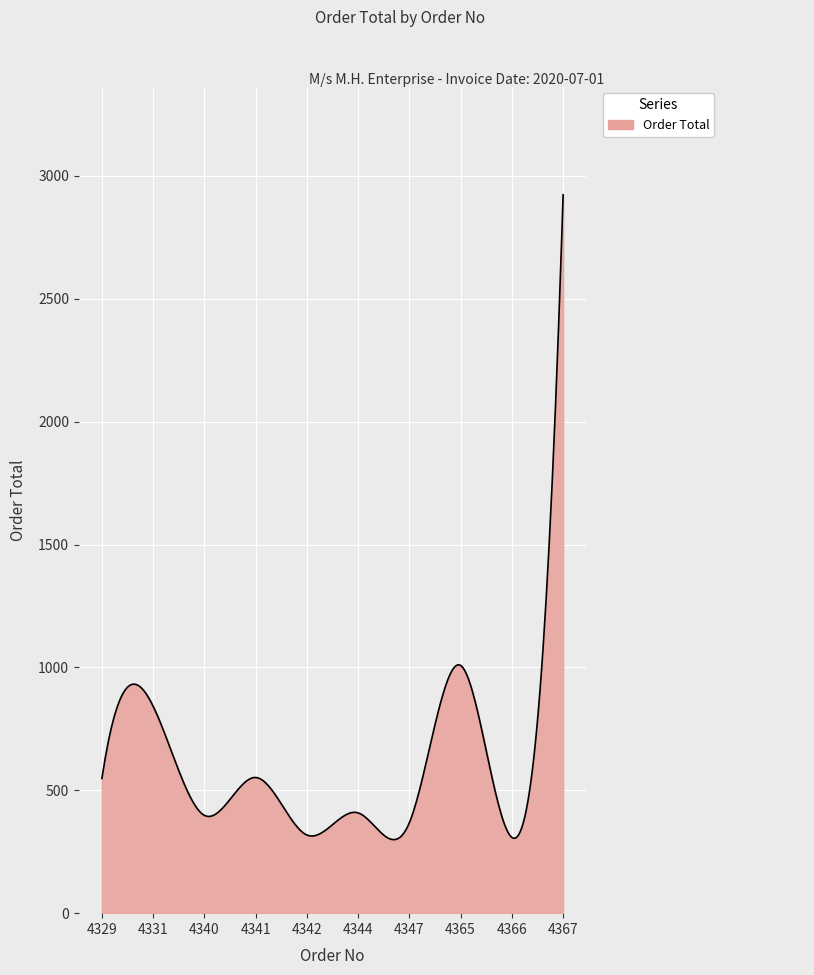

What is the greatest value displayed?

2923.0